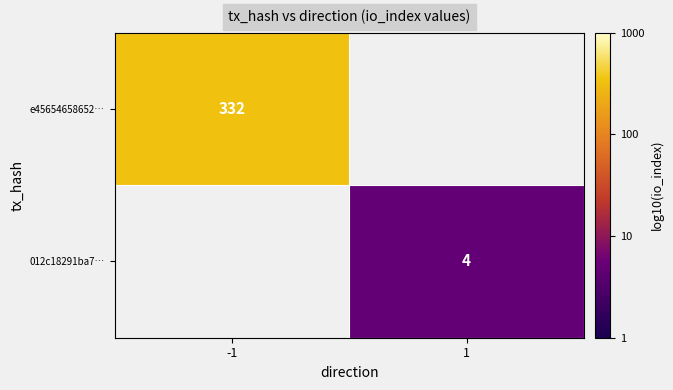

Which category has the highest value across all series?

-1